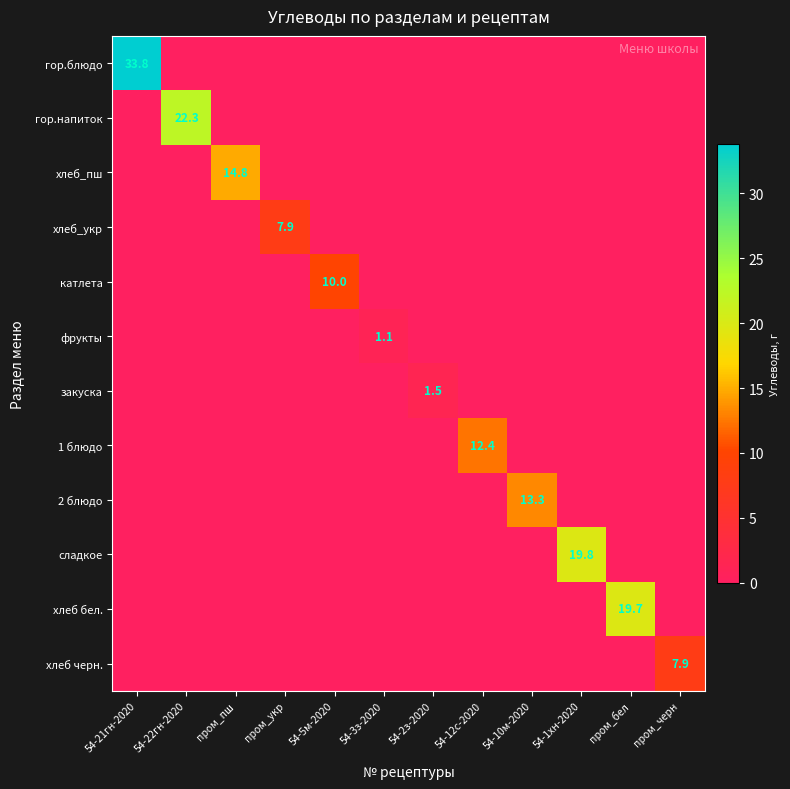

True or false: 1 блюдо has a value of 12.4 at 54-12с-2020.

True